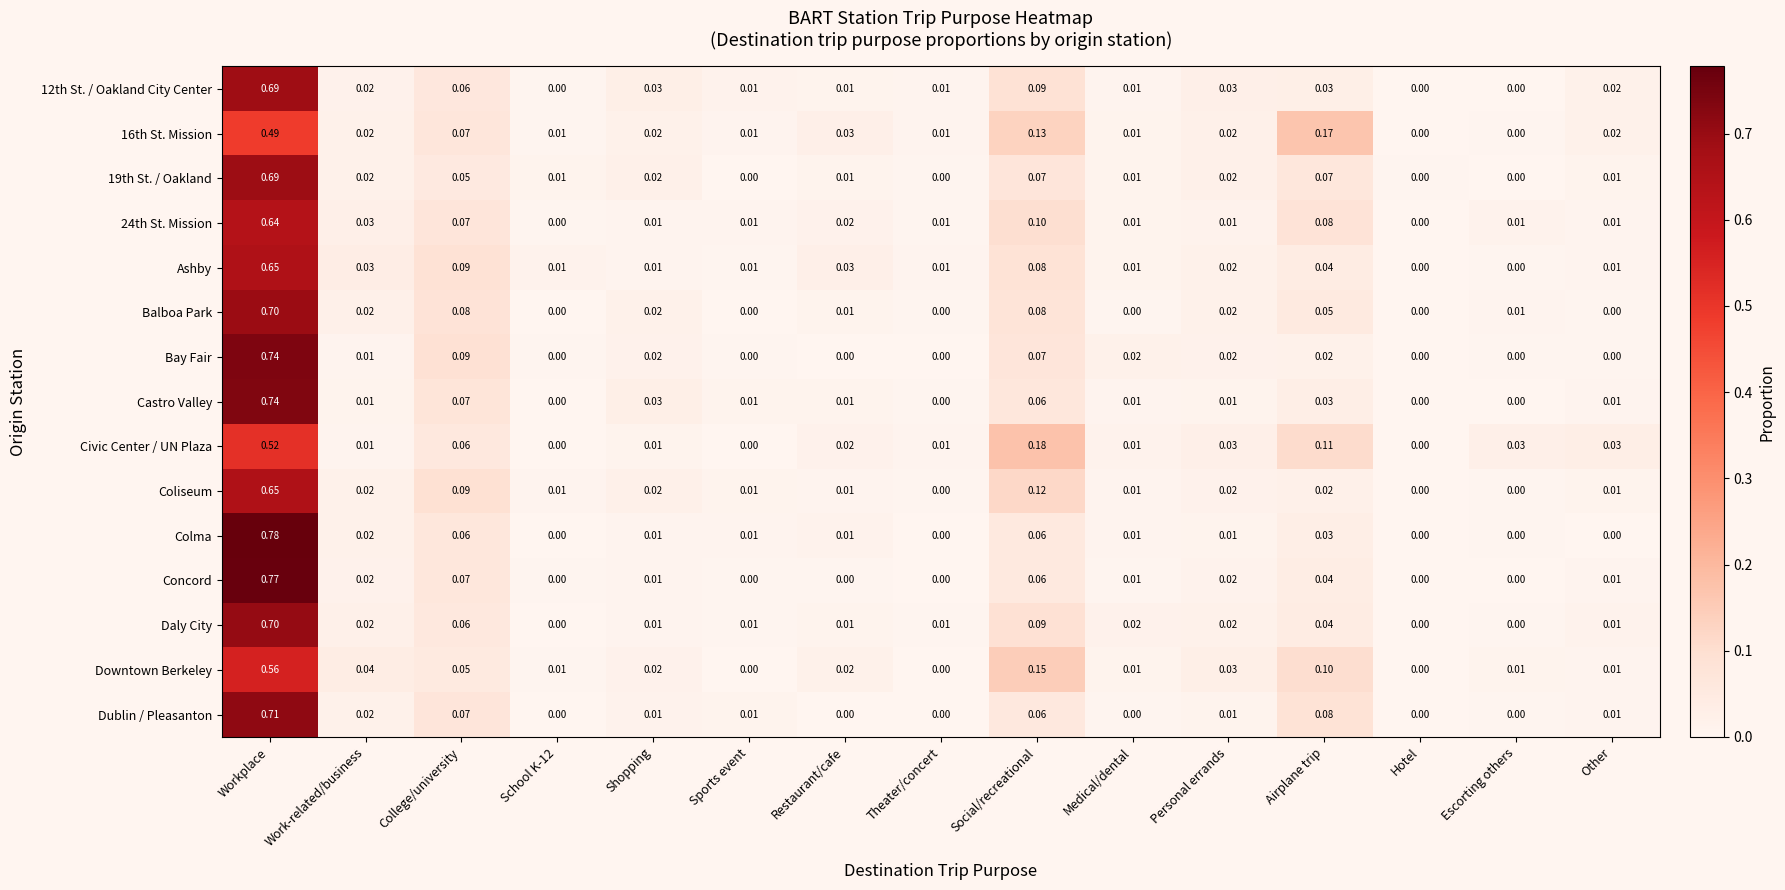

Which label corresponds to the largest value in the chart?

Workplace